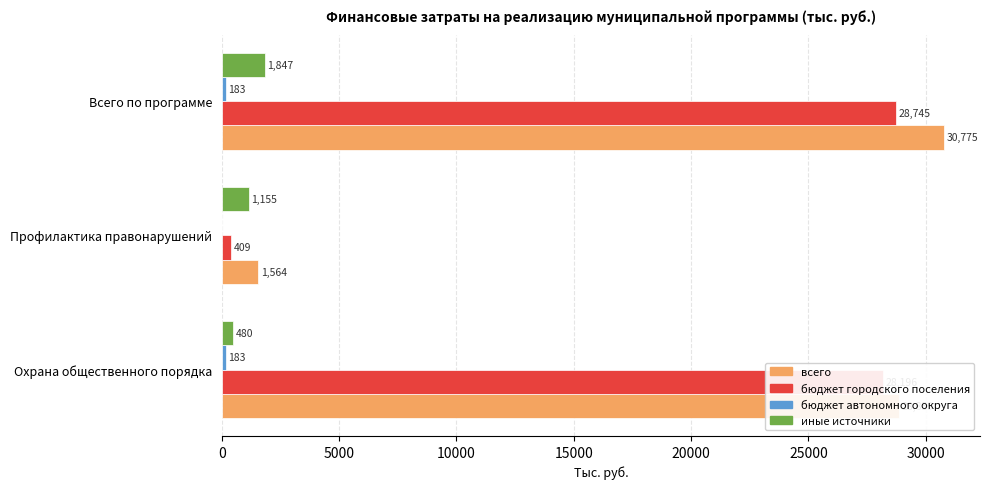

True or false: бюджет городского поселения has a value of 28195.5 at Охрана общественного порядка.

True